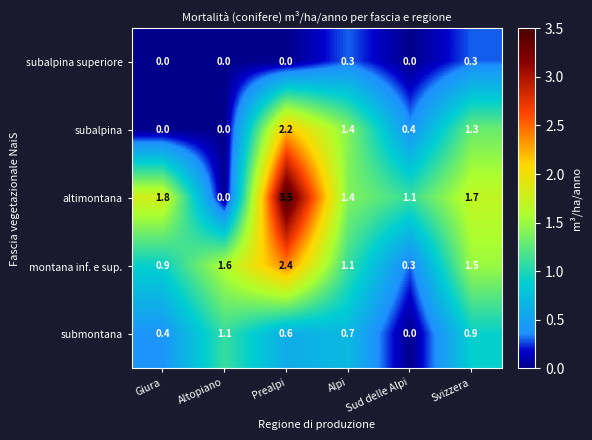

Which series has the widest spread of values?

altimontana